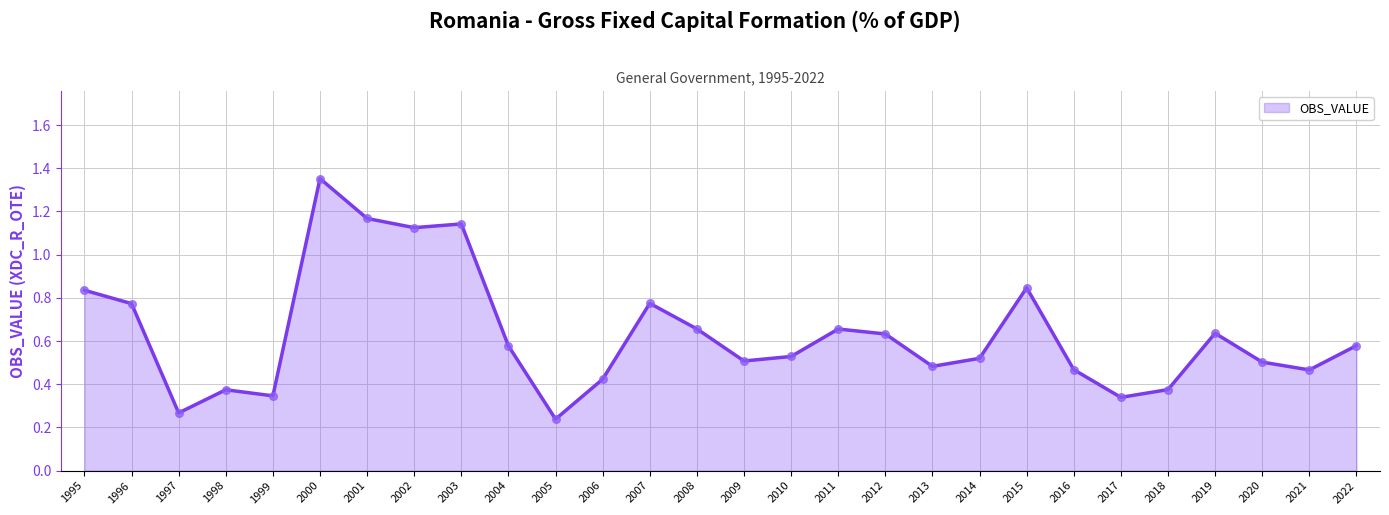

What is the change in value from 1996 to 2005?

-0.5